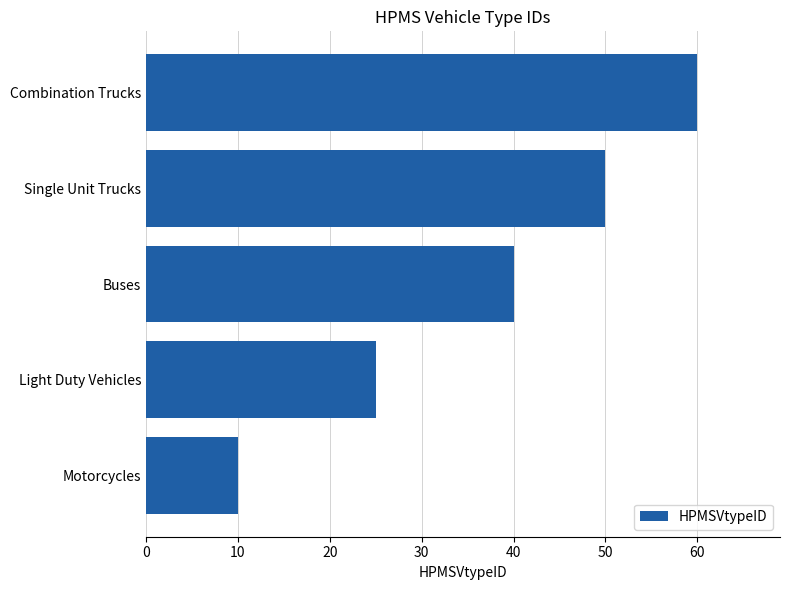

What is the change in value from Light Duty Vehicles to Combination Trucks?

+35